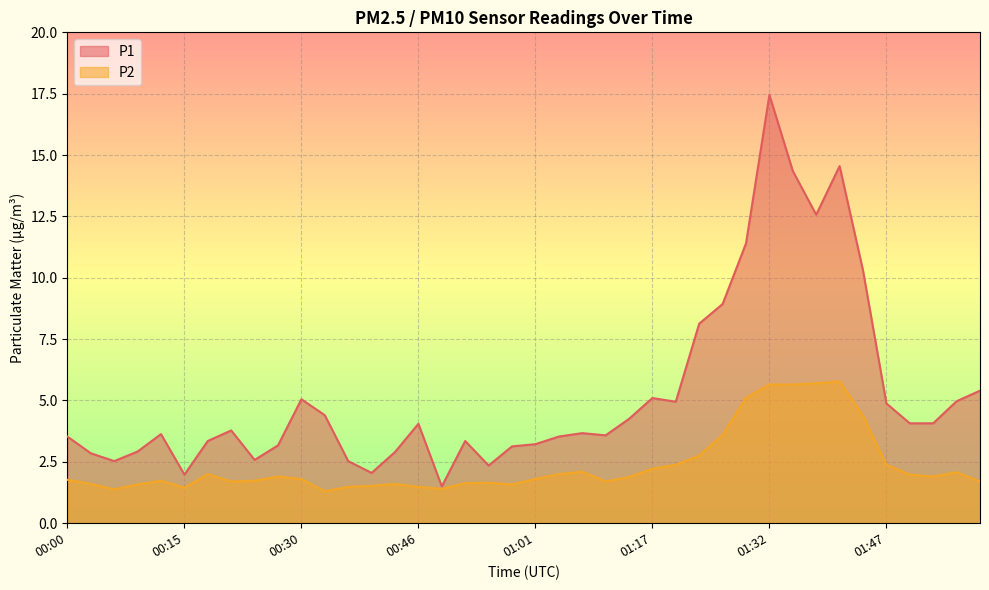

Which series has the largest range (max minus min)?

P1